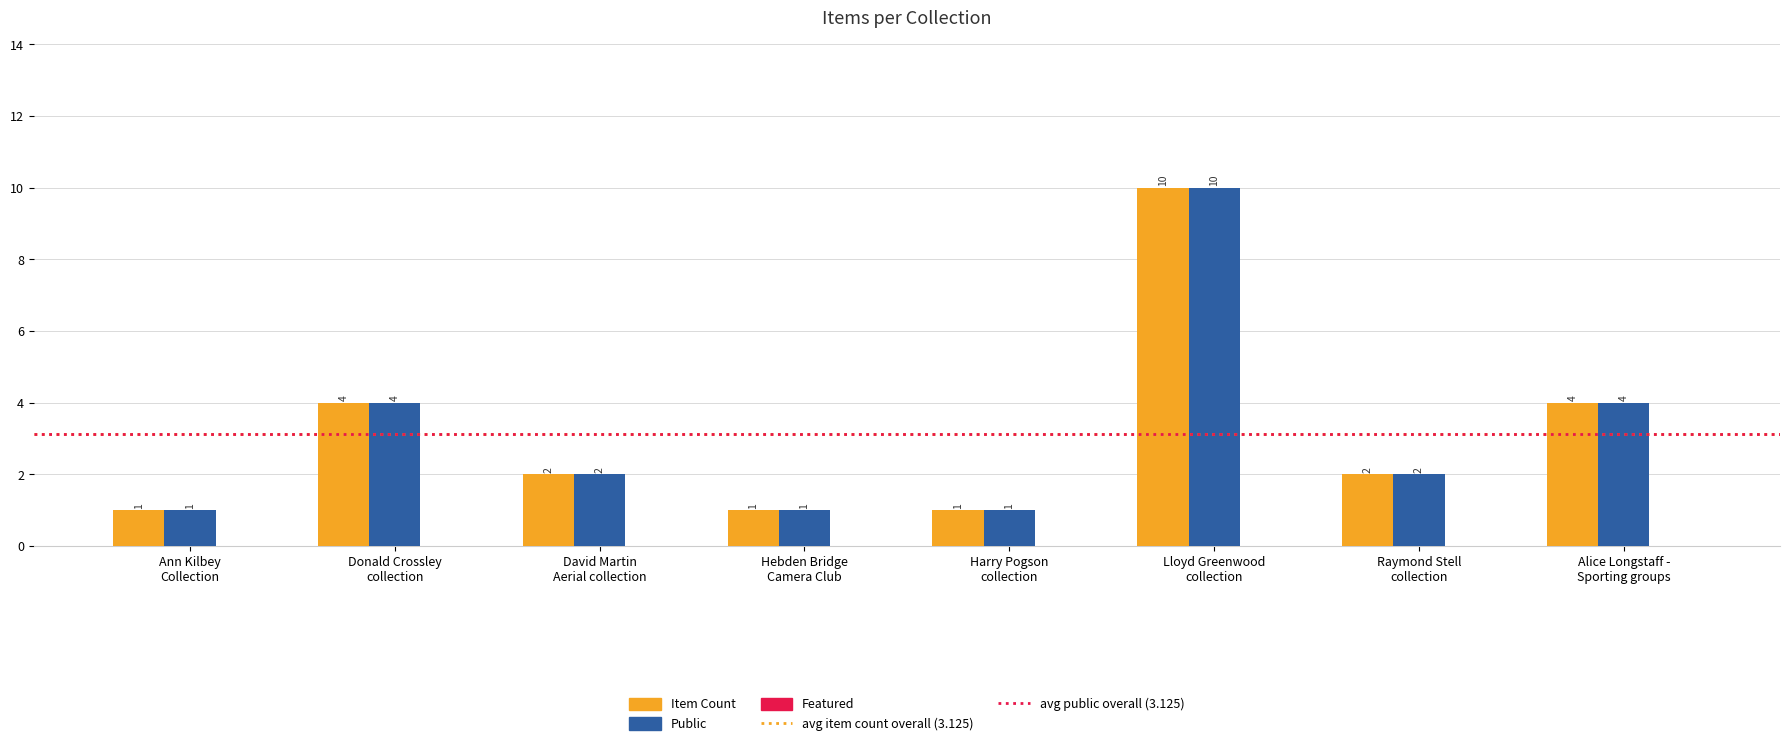

Count the number of data series in this chart.

2